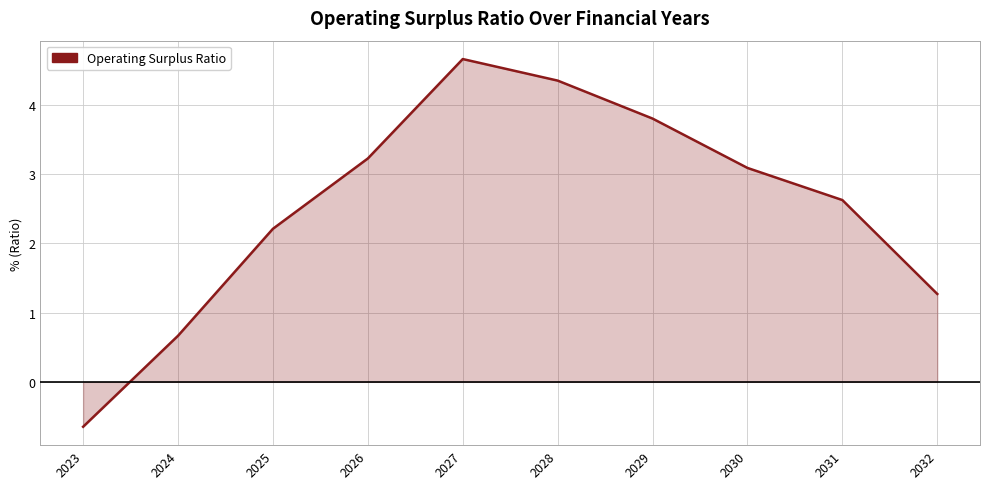

Count the number of categories in the chart.

10